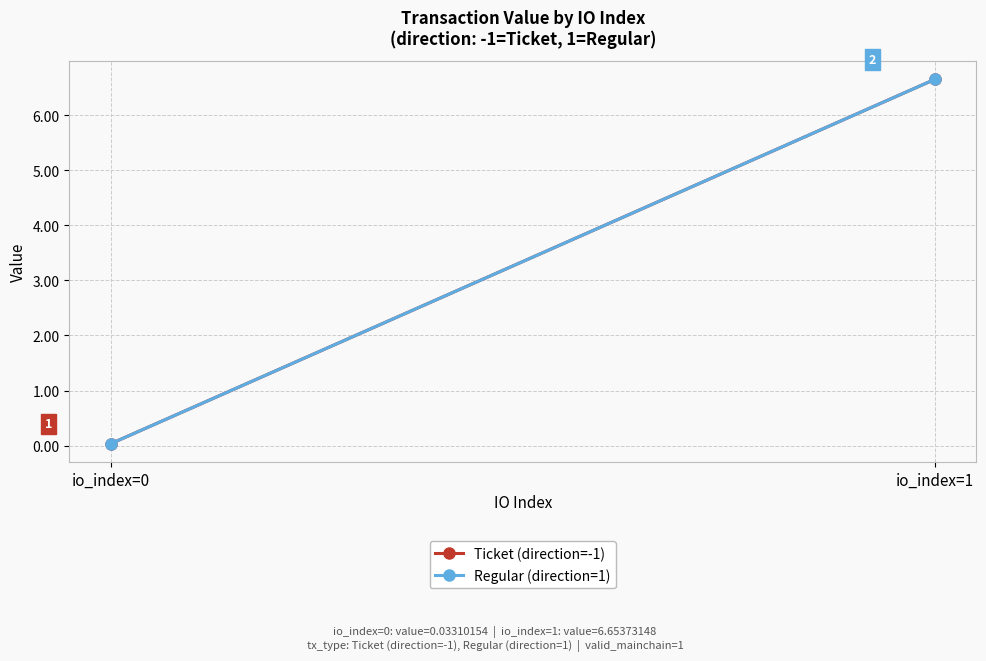

Reading right to left, transcribe all the data shown in this chart.

Ticket (direction=-1): io_index=1=6.7	io_index=0=0.0
Regular (direction=1): io_index=1=6.7	io_index=0=0.0